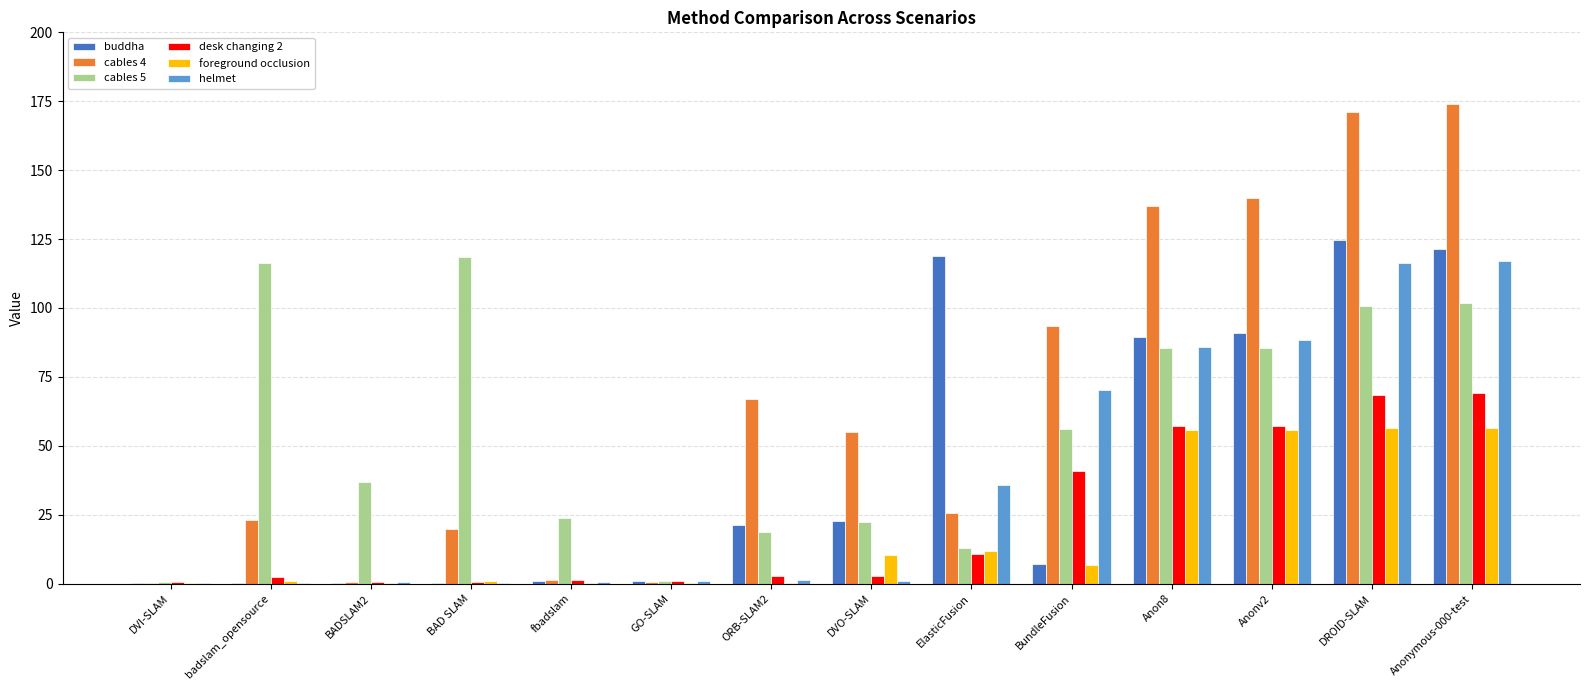

Which series has the largest total across all categories?

cables 4